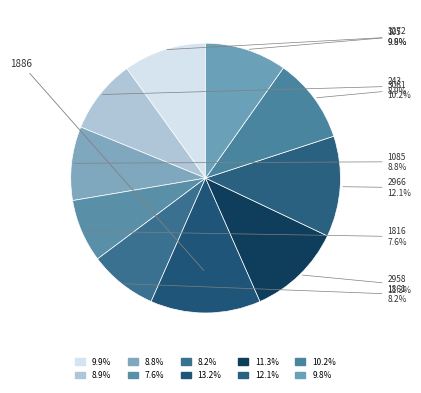

Rank the categories by value from highest to lowest.

1886, 2966, 2958, 3061, 105, 3272, 243, 1085, 1861, 1816